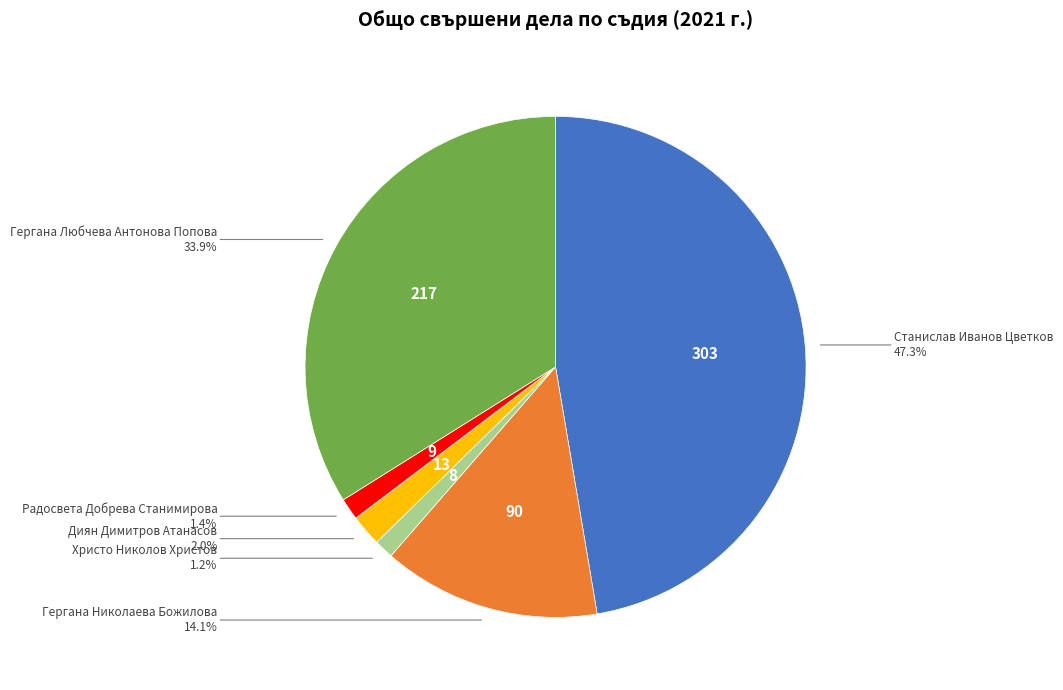

Is there any slice that represents more than half of the pie?

No